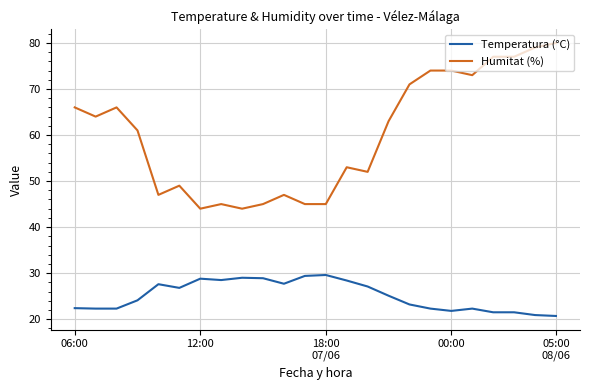

Which series has the largest range (max minus min)?

Humitat (%)